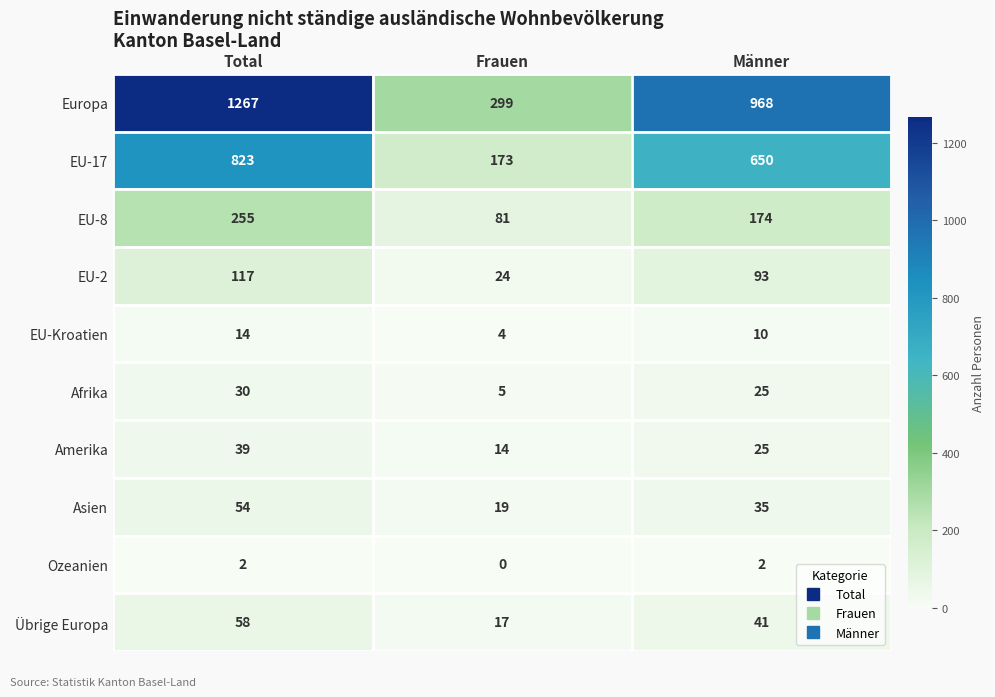

What is the total value across all series at Frauen?

636